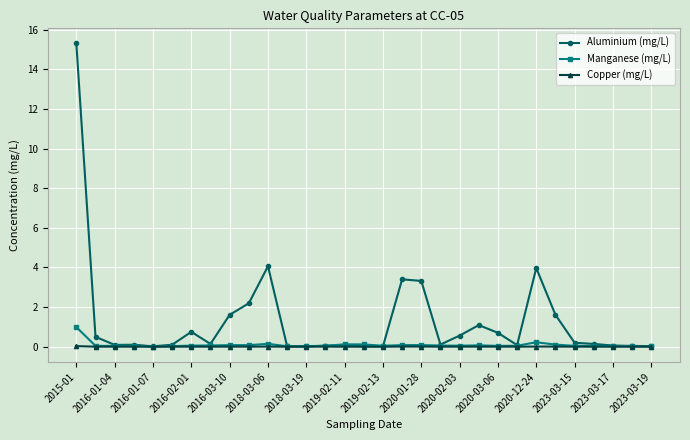

True or false: Aluminium (mg/L) has more than 0 points higher than both neighbors.

True